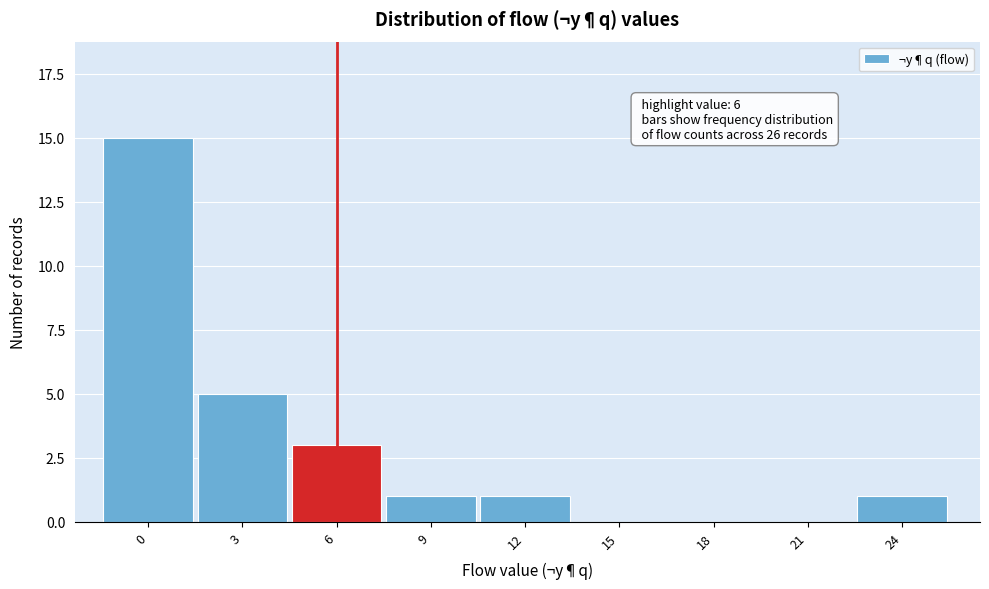

Reading left to right, transcribe all the data shown in this chart.

0=15	3=5	6=3	9=1	12=1	15=0	18=0	21=0	24=1